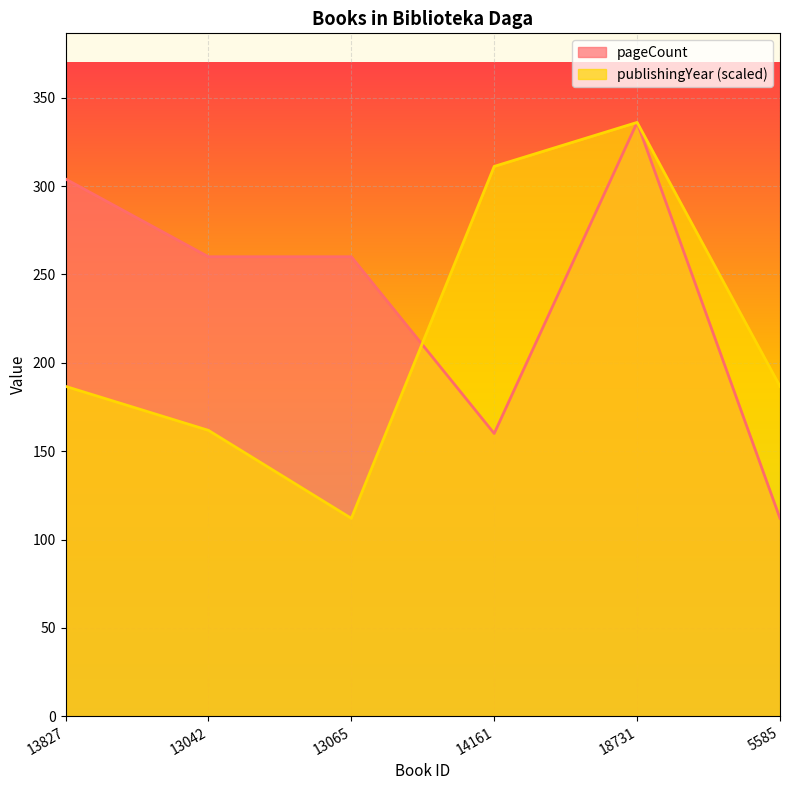

At which label does pageCount reach its peak?

18731